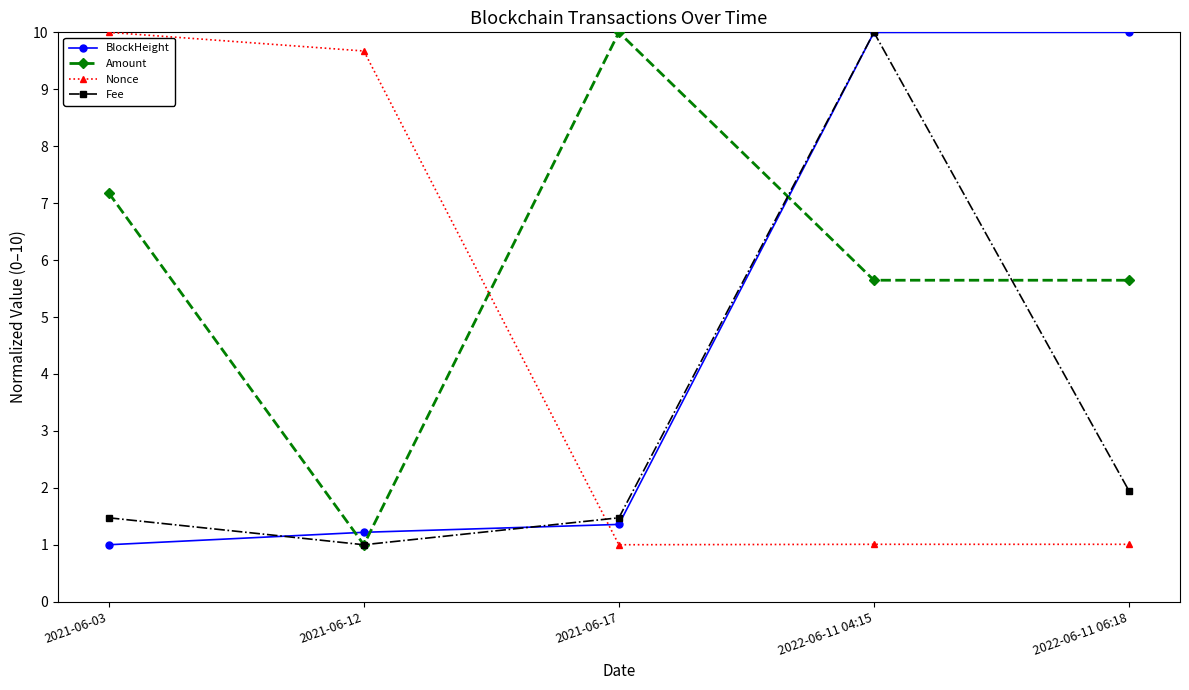

What is the label of the 3rd point from the right?

2021-06-17